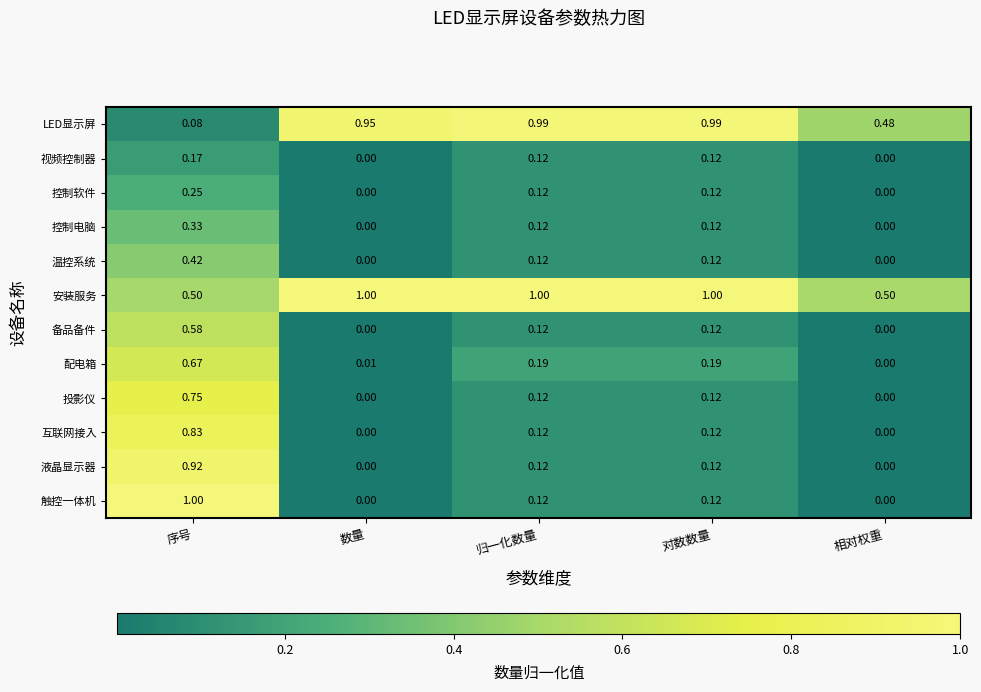

Rank the series at 序号 from lowest to highest value.

LED显示屏, 视频控制器, 控制软件, 控制电脑, 温控系统, 安装服务, 备品备件, 配电箱, 投影仪, 互联网接入, 液晶显示器, 触控一体机